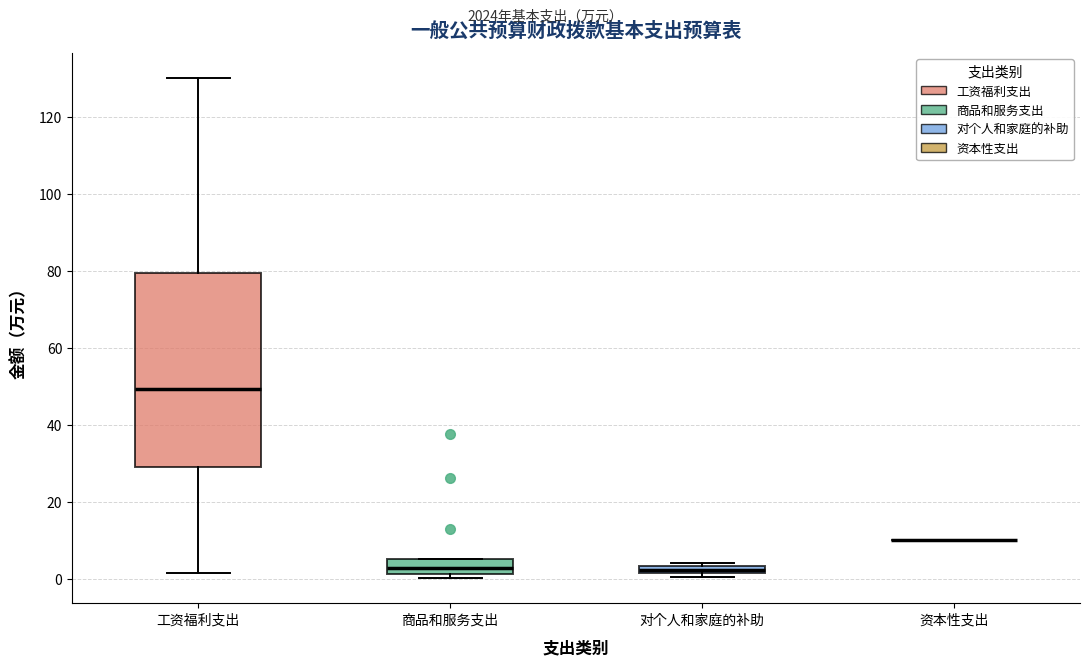

Where does the upper whisker of the box for 工资福利支出 end on the y-axis? The values are not printed on the chart, so give them approximately, as read against the axis.

130